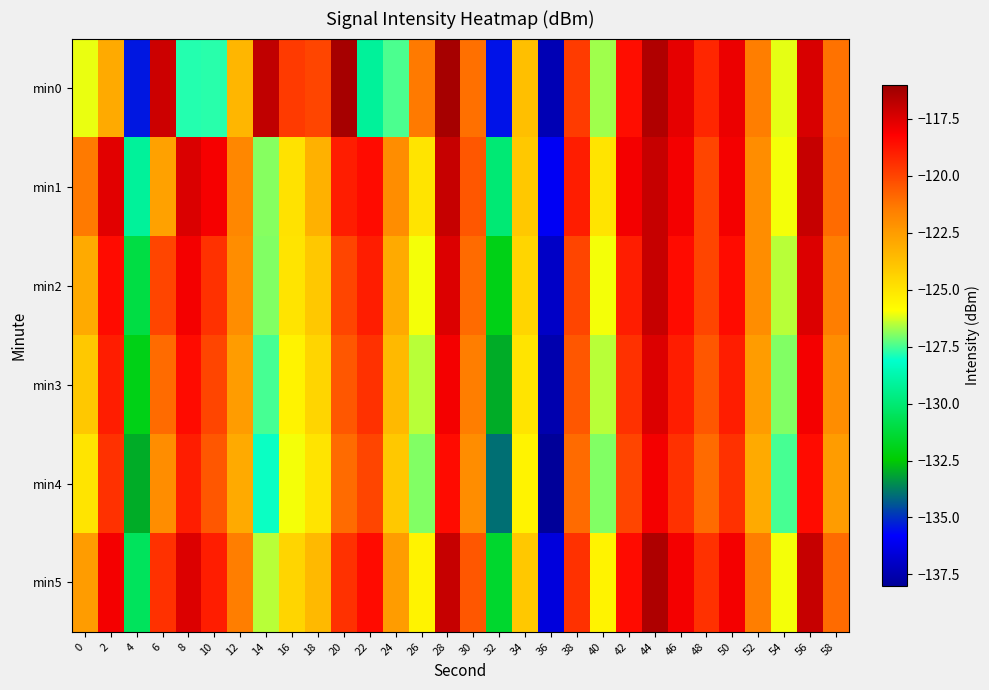

What is the total value across all series at 44?

-702.5